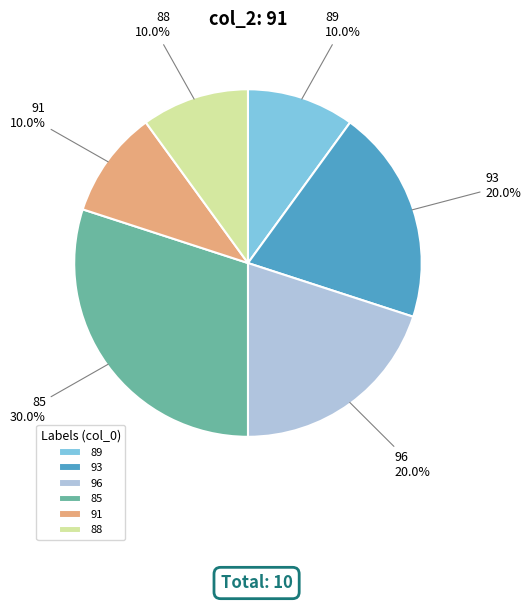

The 88 slice represents 22% of the pie. True or false?

False